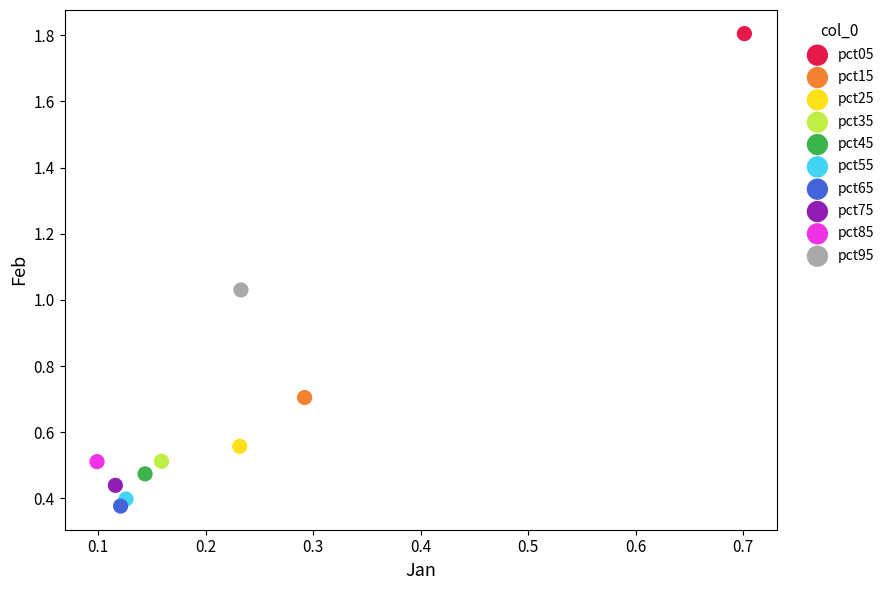

Which series contains the lowest Y value?

pct65